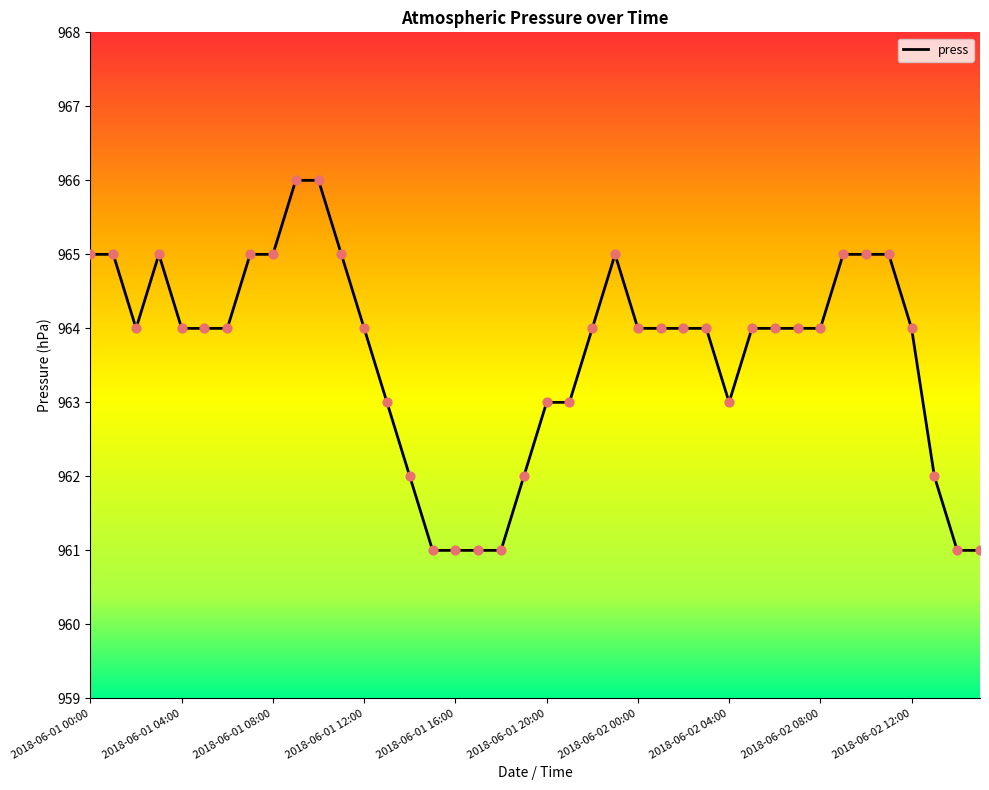

What is the smallest value displayed?

961